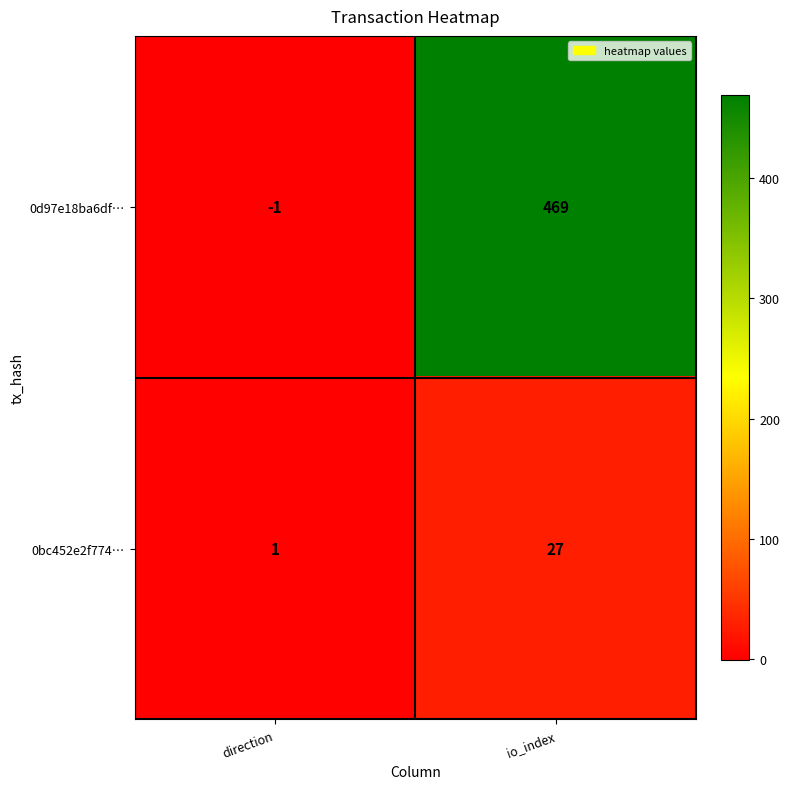

What is the difference between the 0d97e18ba6df… values at io_index and direction?

470